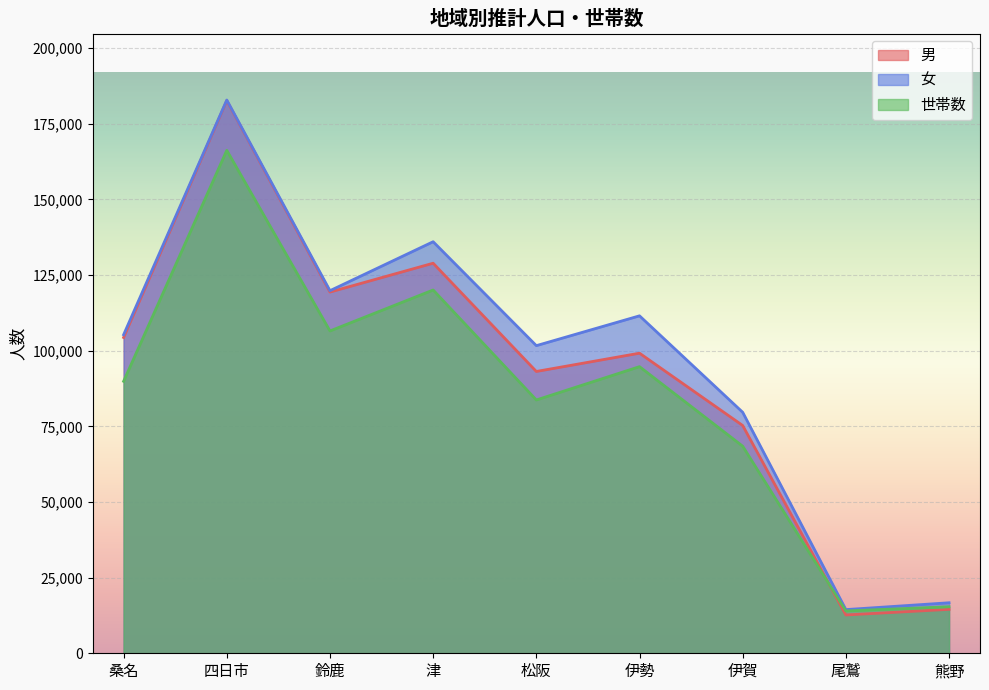

Reading left to right, transcribe all the data shown in this chart.

男: 桑名=104388	四日市=182670	鈴鹿=119393	津=128928	松阪=93145	伊勢=99188	伊賀=75284	尾鷲=12661	熊野=14517
女: 桑名=105287	四日市=182865	鈴鹿=119845	津=136029	松阪=101682	伊勢=111536	伊賀=79656	尾鷲=14436	熊野=16697
世帯数: 桑名=89899	四日市=166235	鈴鹿=106537	津=120075	松阪=83724	伊勢=94737	伊賀=68445	尾鷲=13994	熊野=15383